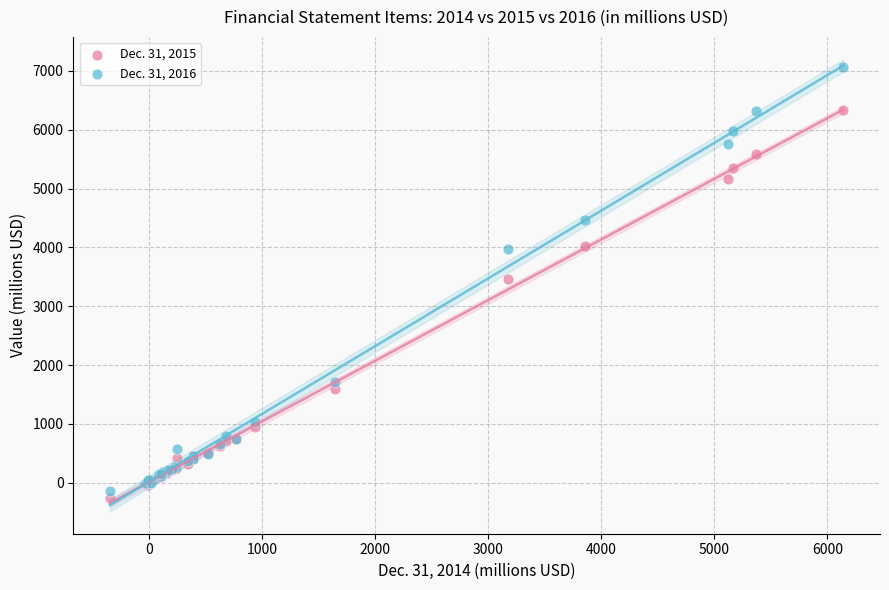

What is the X range (max minus min) for the scatter plot?

6485